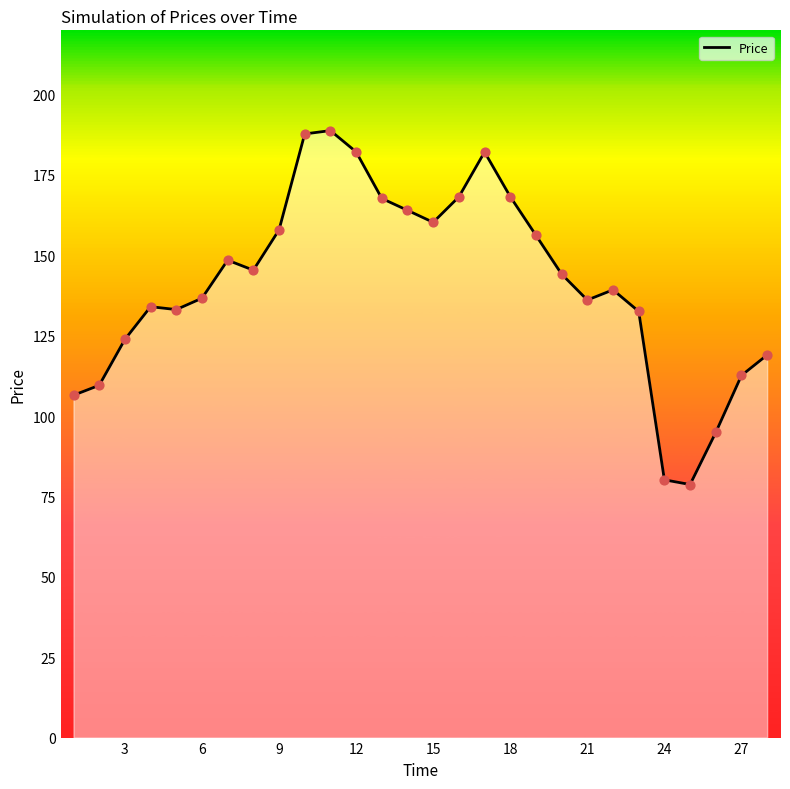

What is the maximum value shown in the chart?

188.8